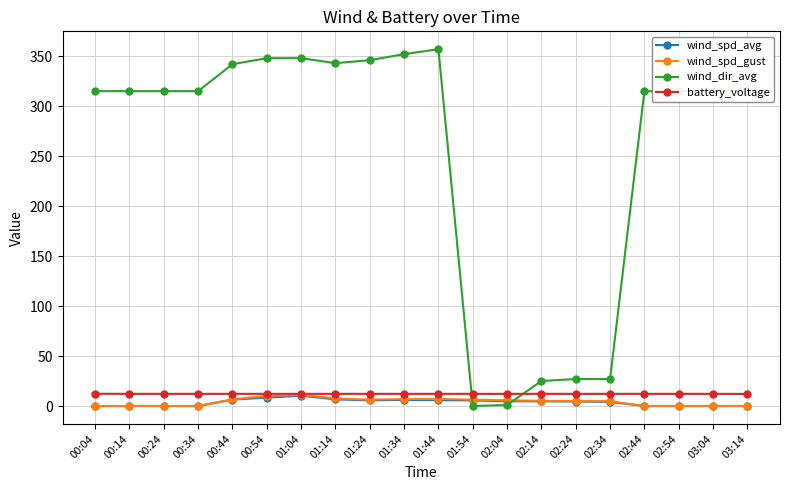

What is the difference between the wind_spd_gust values at 03:04 and 02:14?

5.2